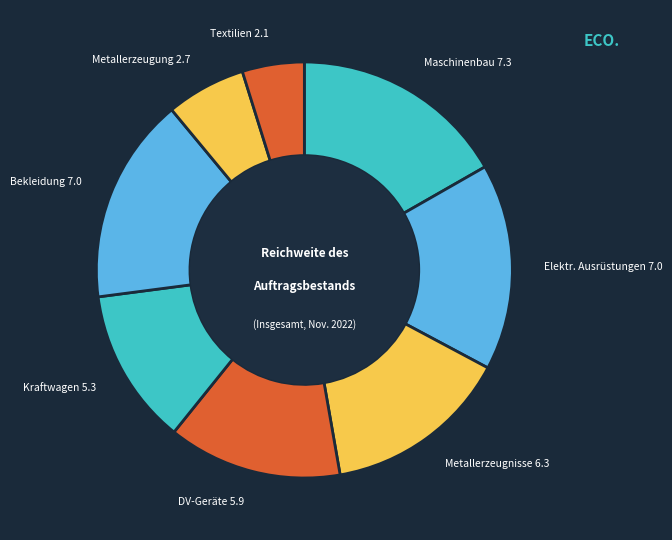

Is there a majority slice in this chart?

No